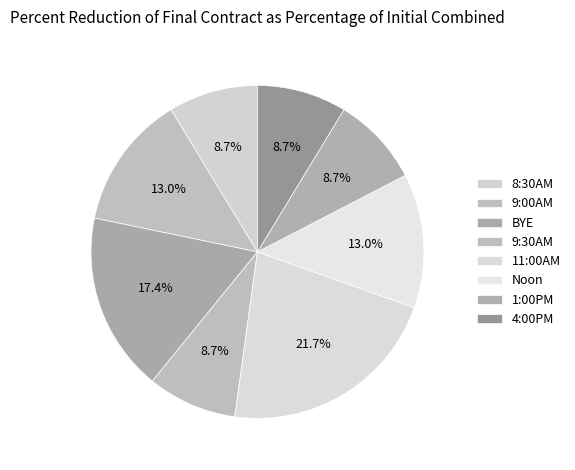

Which slice is the smallest?

8:30AM